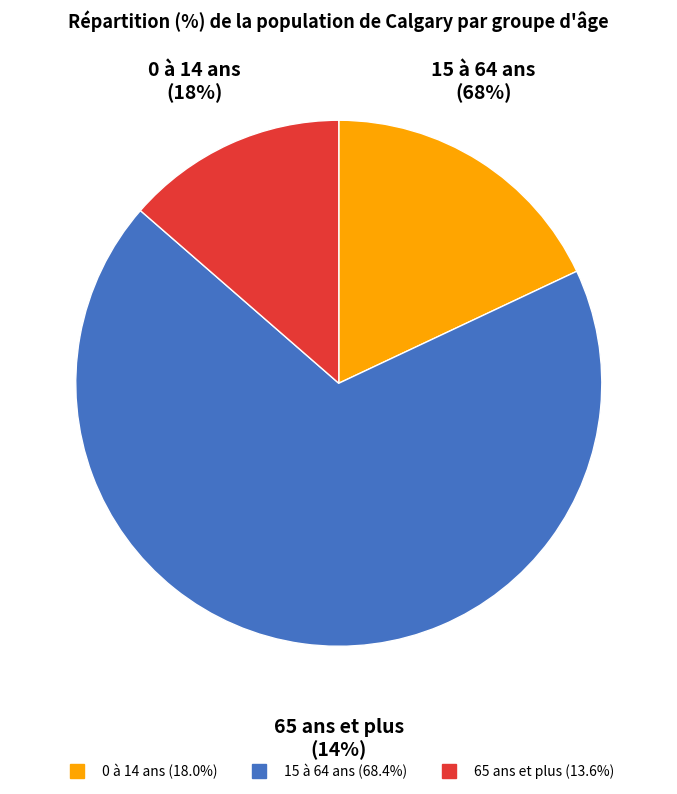

Between 15 à 64 ans and 65 ans et plus, which is larger?

15 à 64 ans